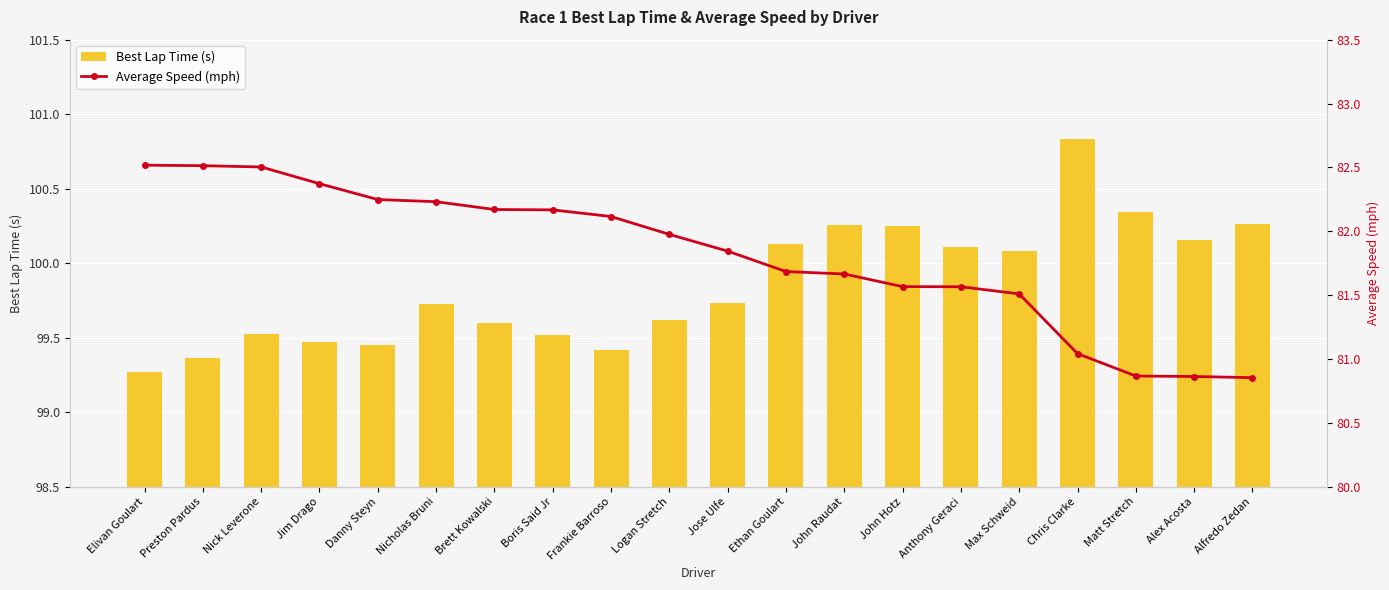

List the series in order of their overall mean, highest first.

Best Lap Time (s), Average Speed (mph)